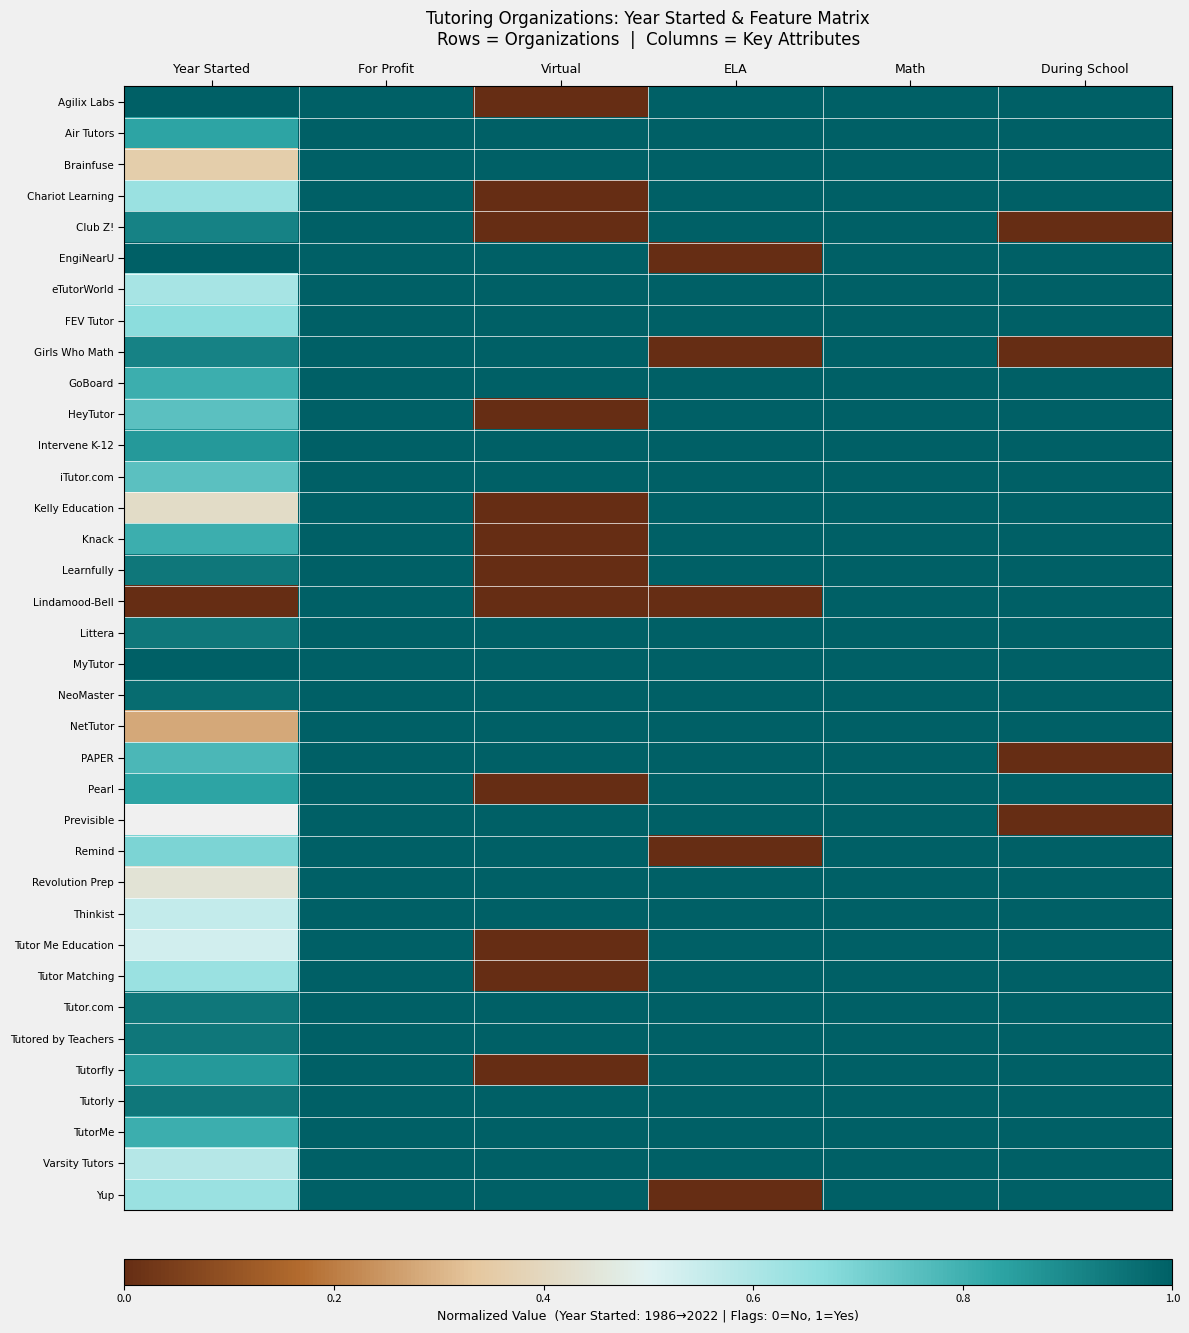

What is the maximum value for Revolution Prep?

1.0